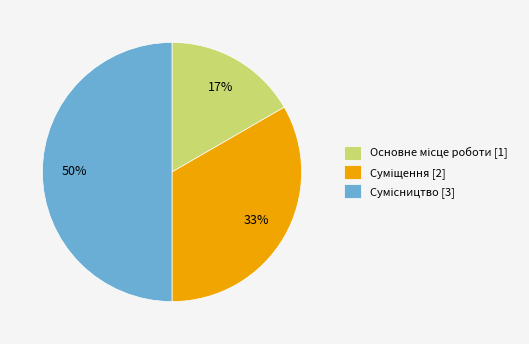

To the nearest percent, what is the average slice percentage?

33%